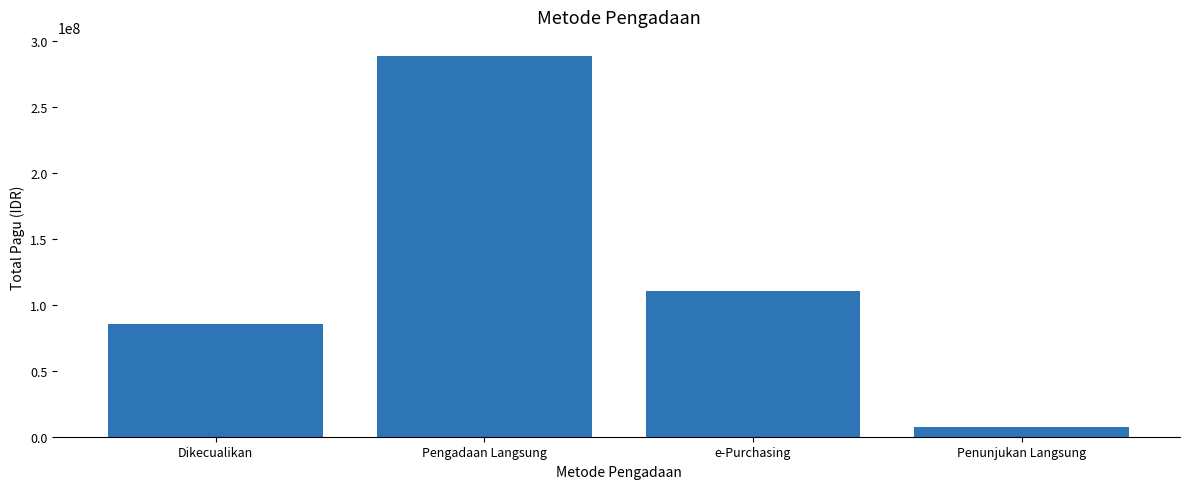

What is the label of the 4th bar from the left?

Penunjukan Langsung